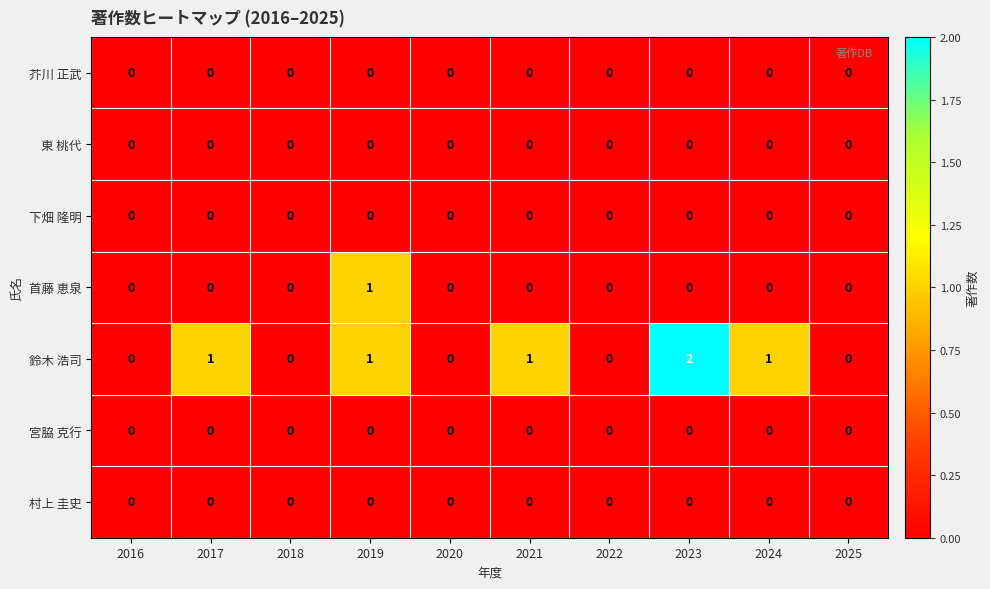

Between 2021 and 2022, which series saw the biggest shift?

鈴木 浩司